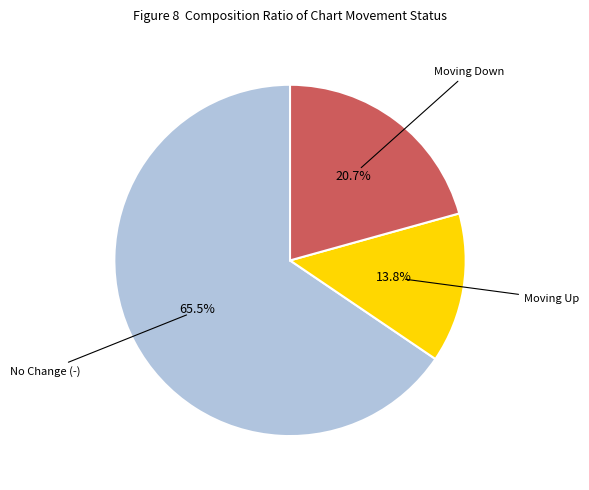

Count the number of slices in the pie.

3